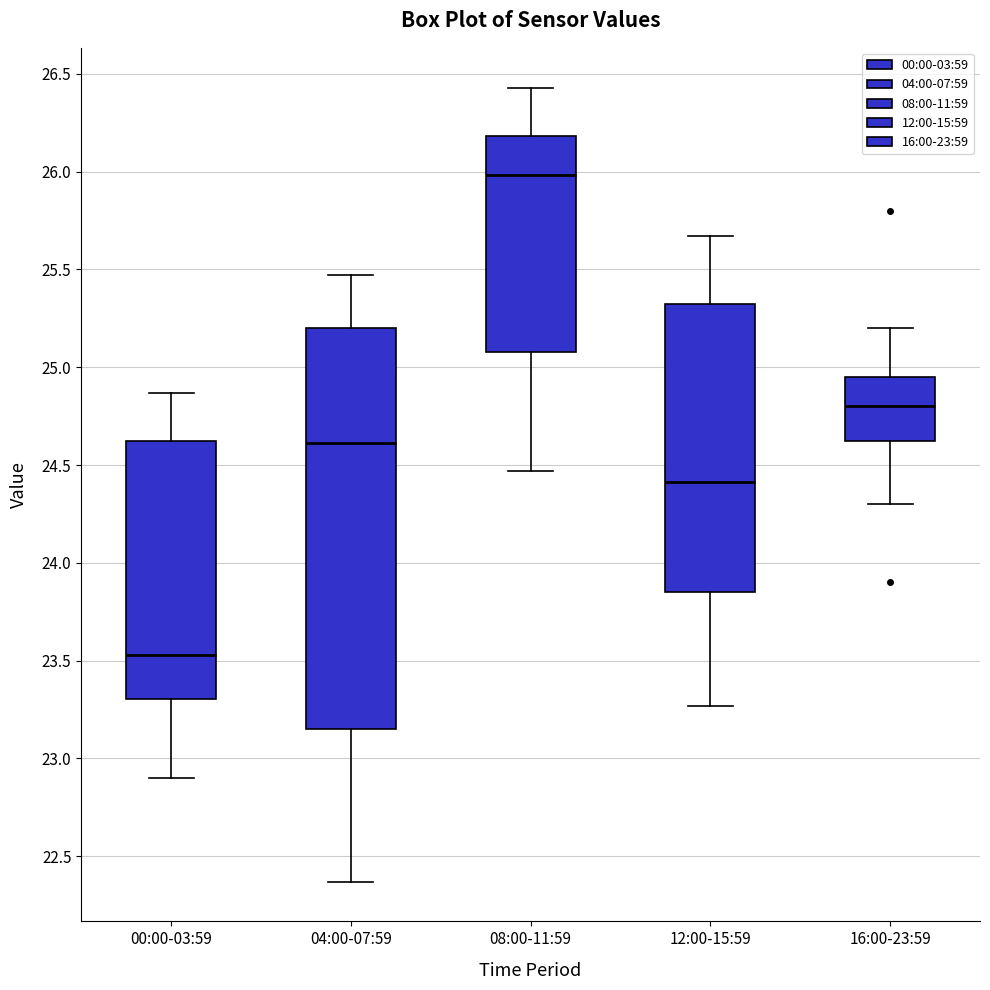

Where is the upper edge of the box for 12:00-15:59 on the y-axis? The values are not printed on the chart, so give them approximately, as read against the axis.

25.35